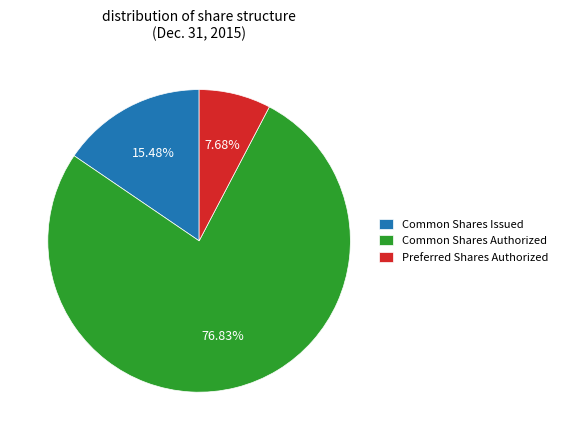

Which category has the biggest portion of the pie?

Common Shares Authorized